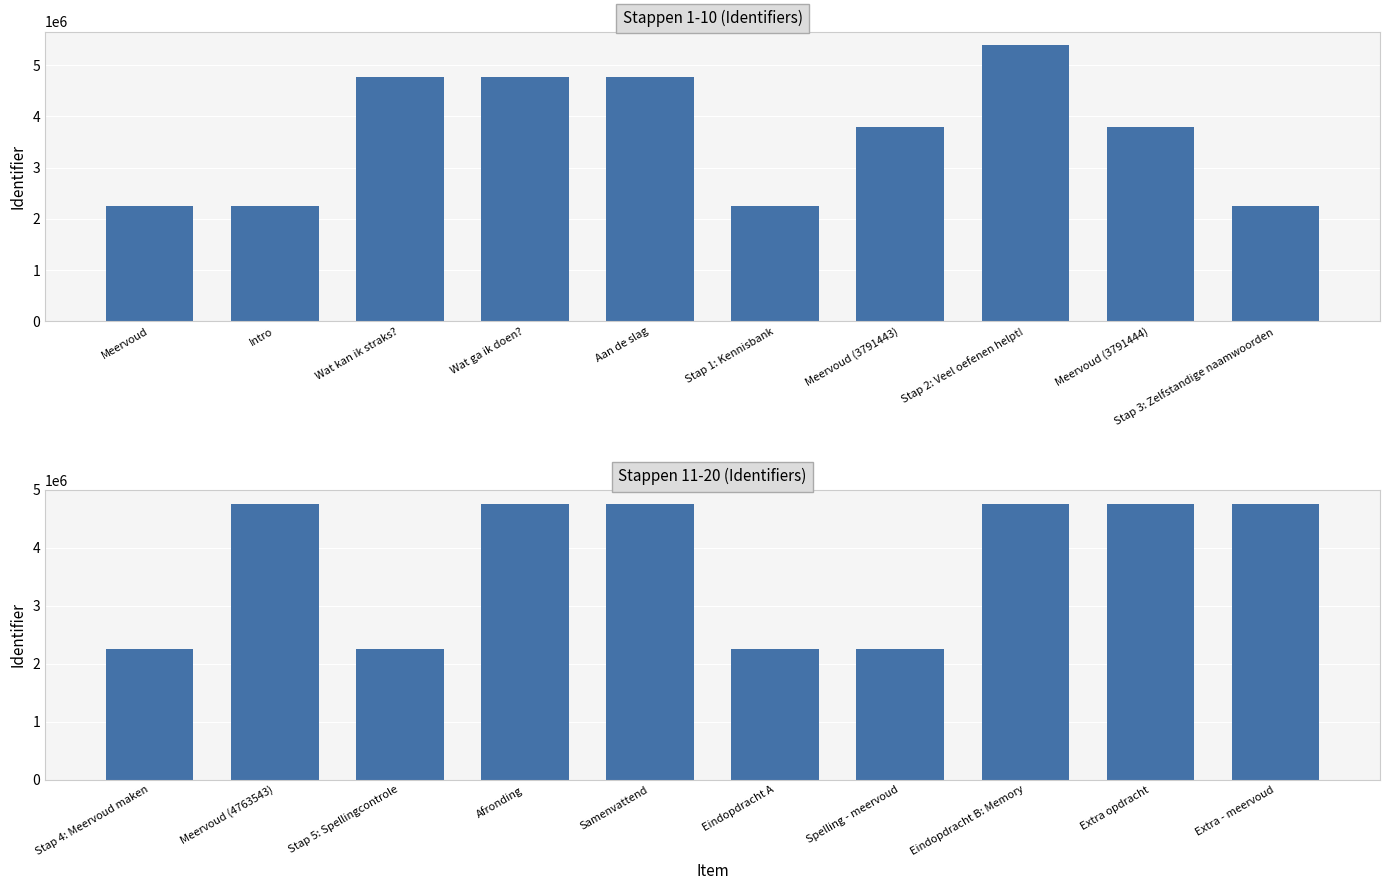

What is the ratio of the value at Eindopdracht A to the value at Samenvattend?

0.5